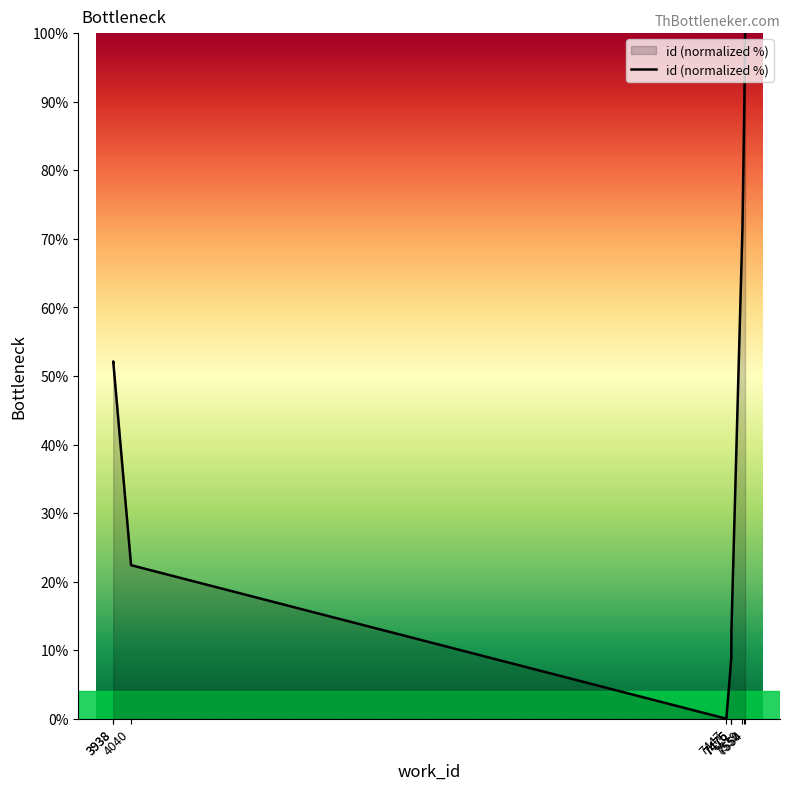

How many interior local valleys (lower than both neighbors) does the data have?

1